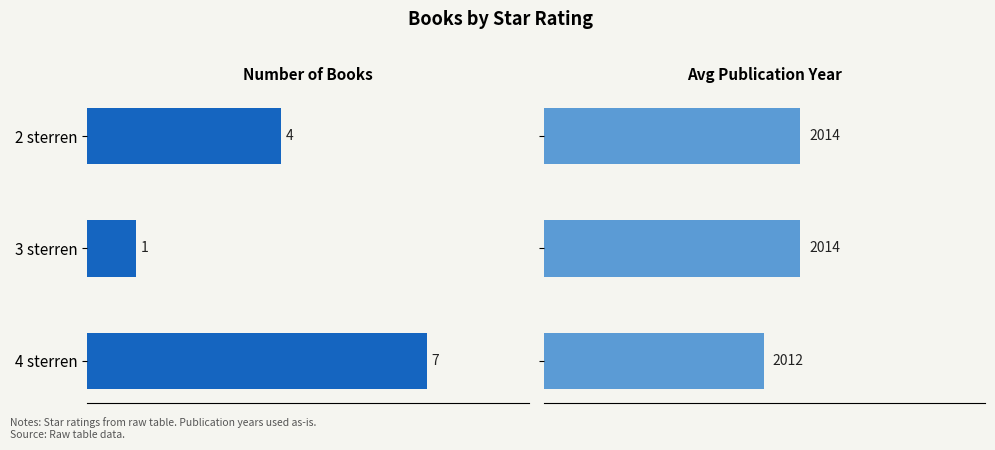

At 3 sterren, list the series in order from smallest to largest.

Number of Books, Avg Publication Year